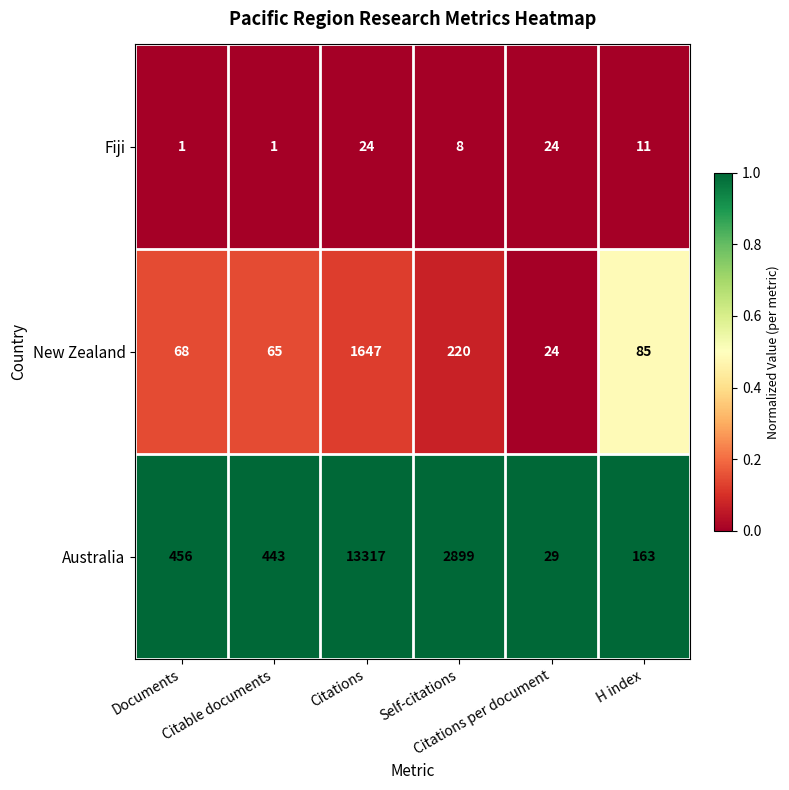

Rank the series by their maximum value, from lowest to highest.

Fiji, New Zealand, Australia